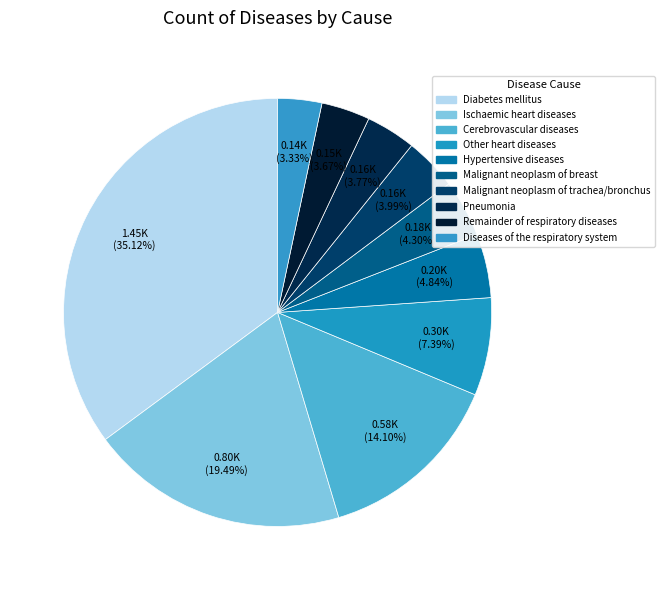

Approximately how many times larger is the value at Diseases of the respiratory system compared to Malignant neoplasm of breast?

0.8